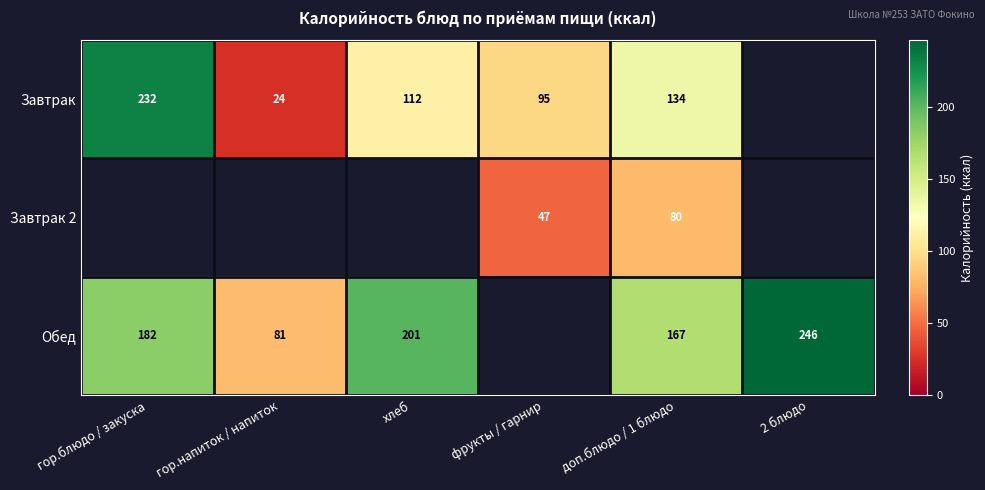

At доп.блюдо / 1 блюдо, list the series in order from smallest to largest.

Завтрак 2, Завтрак, Обед